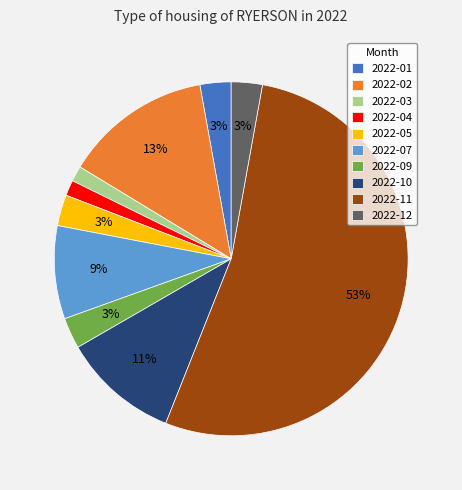

Between 2022-04 and 2022-01, which is larger?

2022-01